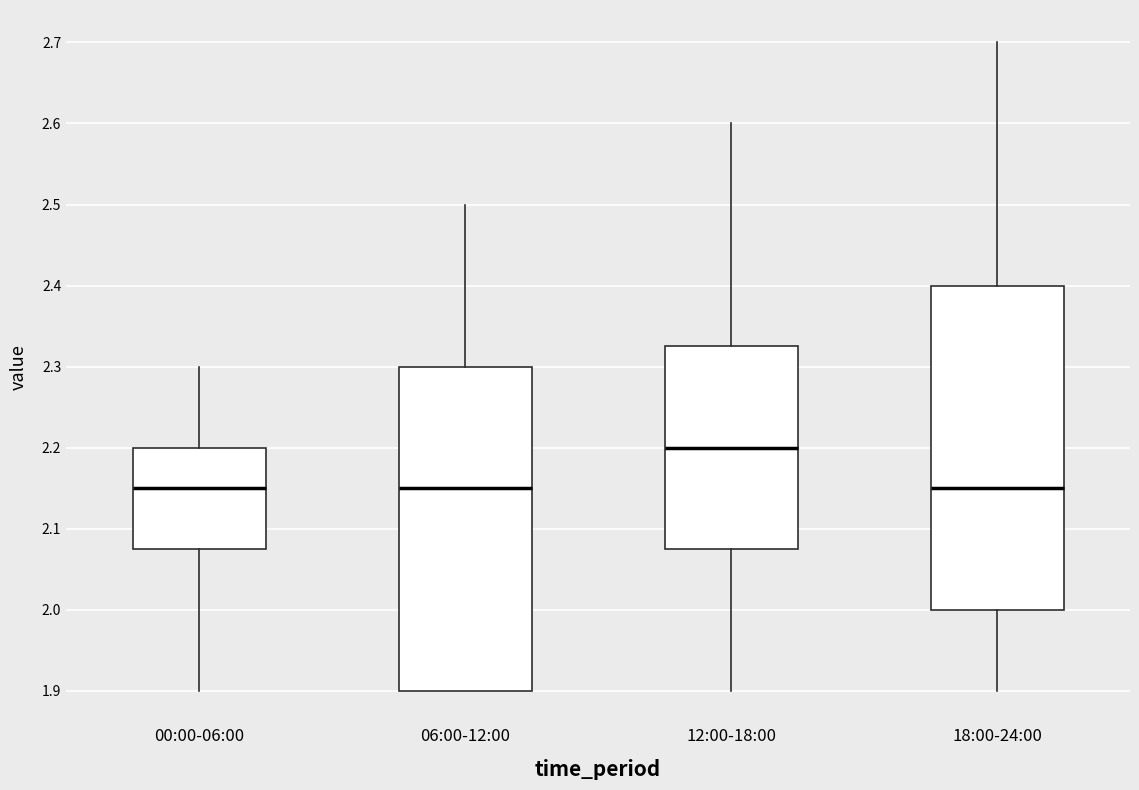

Which box has the highest median line?

12:00-18:00